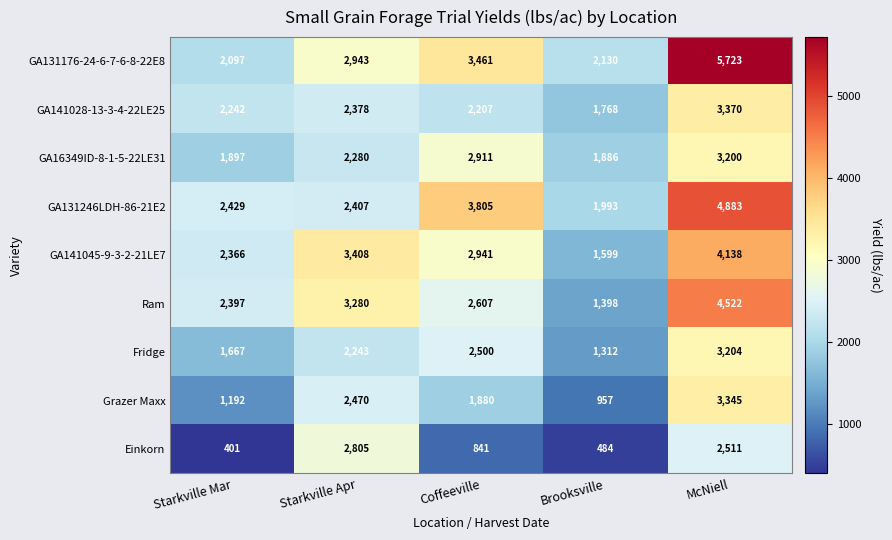

What is the maximum value shown in the chart?

5723